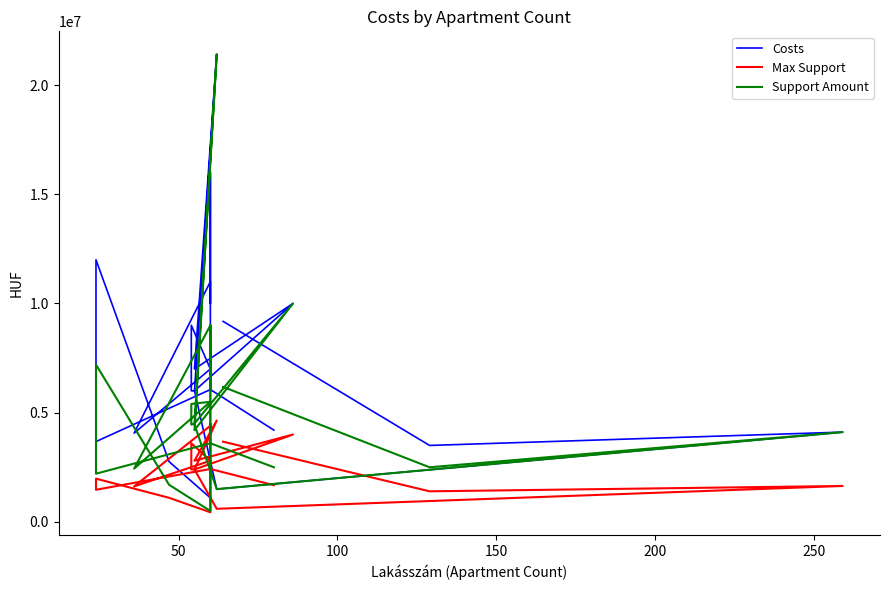

How many values in the Max Support series are below 2400000?

9